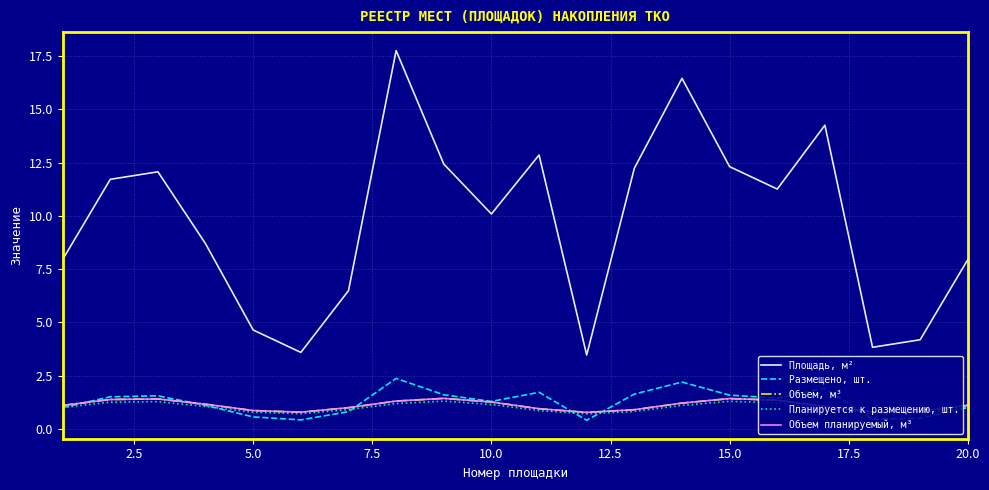

What is the difference between the second highest and second lowest values in the Площадь, м² series?

12.9